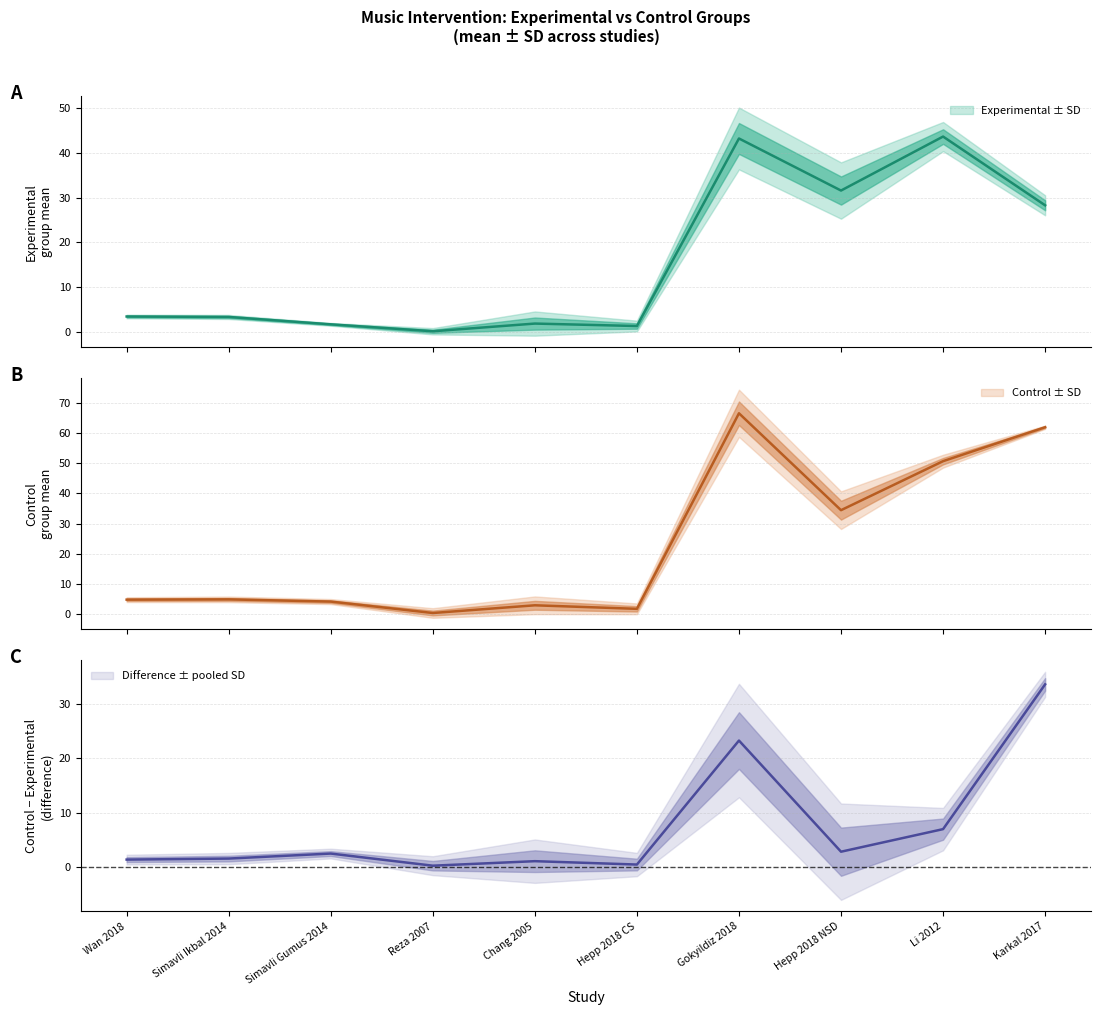

What is the highest value of the meanc series?

66.5